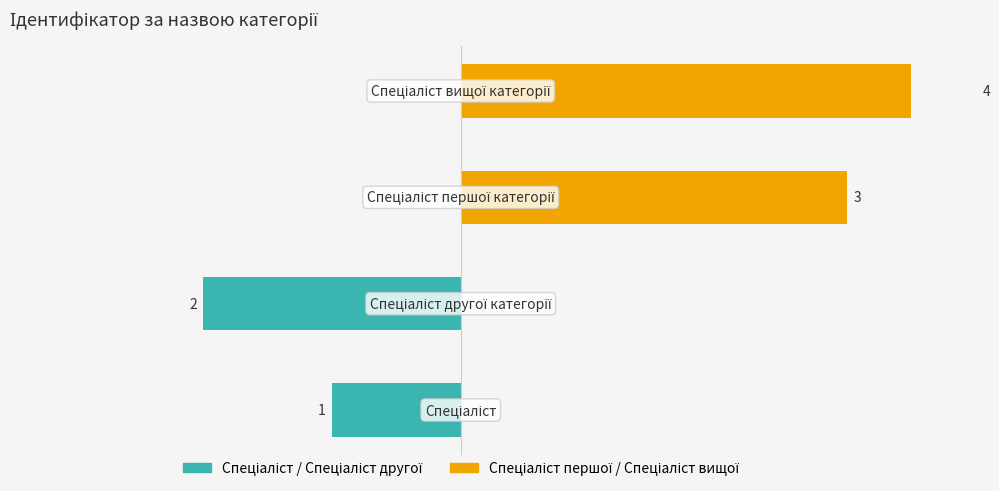

Is the value of Спеціаліст / Спеціаліст другої at −2 greater than the value of Спеціаліст першої / Спеціаліст вищої at −4?

No